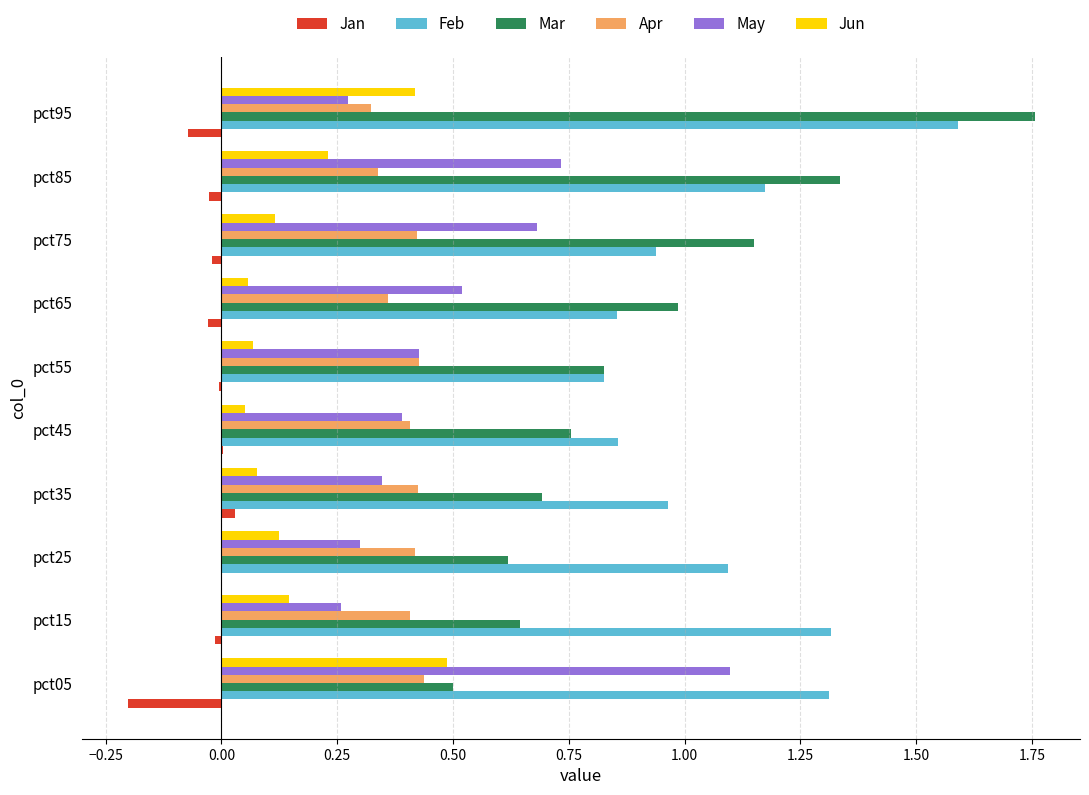

Which series changed the most between pct05 and pct45?

May